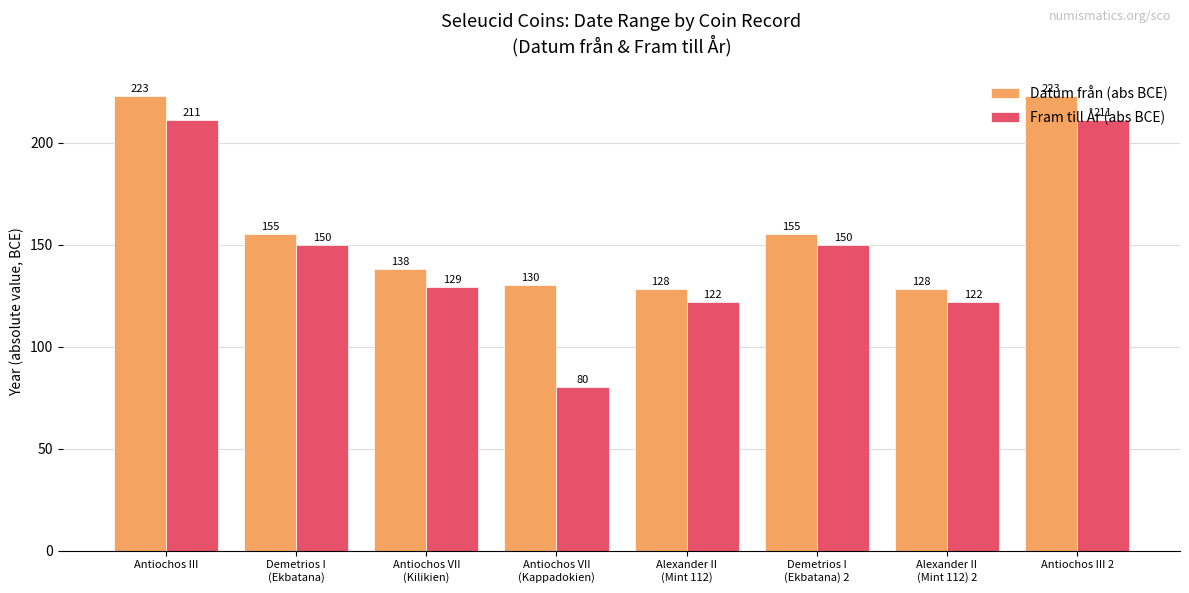

Reading left to right, list all the values displayed in this chart.

Datum från (abs BCE): Antiochos III=223	Demetrios I
(Ekbatana)=155	Antiochos VII
(Kilikien)=138	Antiochos VII
(Kappadokien)=130	Alexander II
(Mint 112)=128	Demetrios I
(Ekbatana) 2=155	Alexander II
(Mint 112) 2=128	Antiochos III 2=223
Fram till År (abs BCE): Antiochos III=211	Demetrios I
(Ekbatana)=150	Antiochos VII
(Kilikien)=129	Antiochos VII
(Kappadokien)=80	Alexander II
(Mint 112)=122	Demetrios I
(Ekbatana) 2=150	Alexander II
(Mint 112) 2=122	Antiochos III 2=211